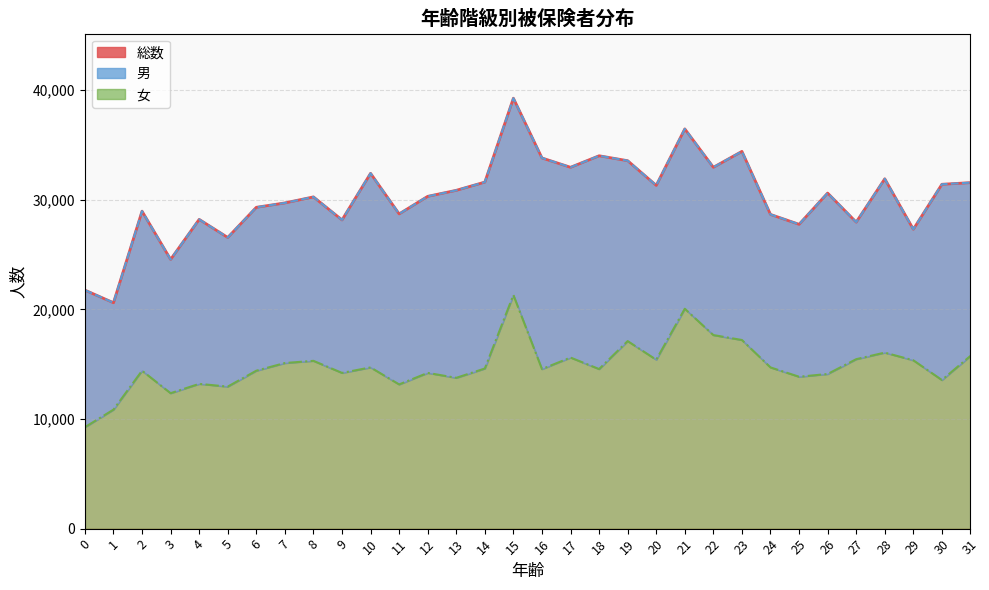

Rank the categories by 女 value from highest to lowest.

15, 21, 22, 23, 19, 28, 31, 17, 27, 20, 29, 8, 7, 10, 24, 14, 16, 18, 2, 6, 9, 12, 26, 25, 13, 30, 4, 11, 5, 3, 1, 0